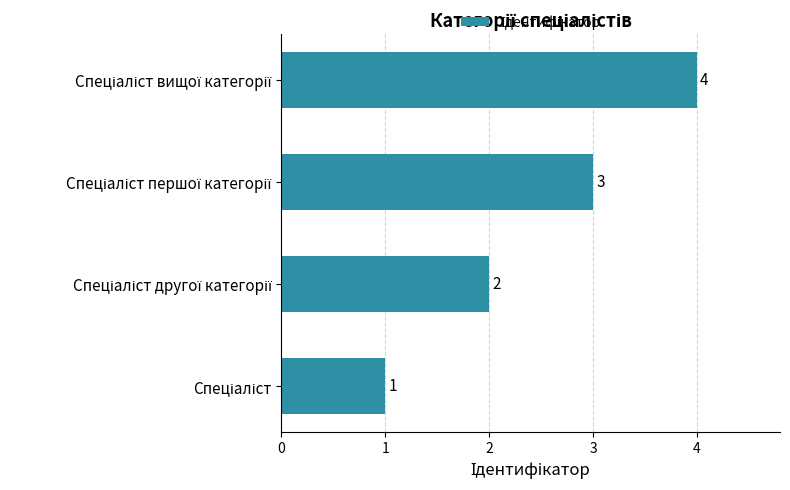

Count the values in the range 2 to 4.

3